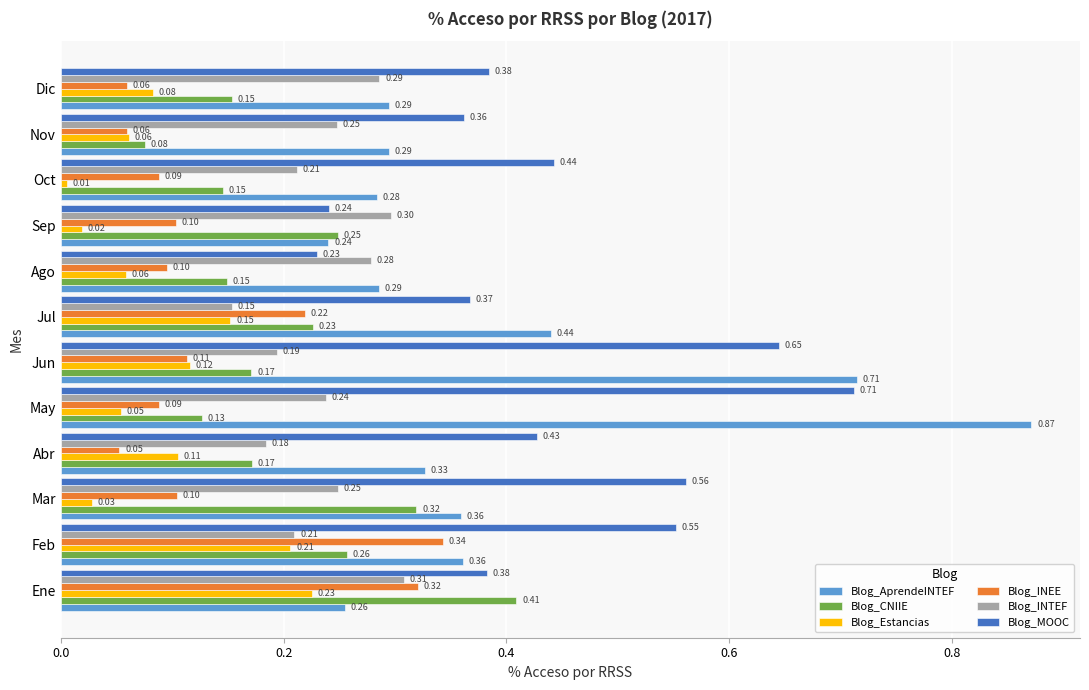

Which label corresponds to the smallest value in the chart?

Oct